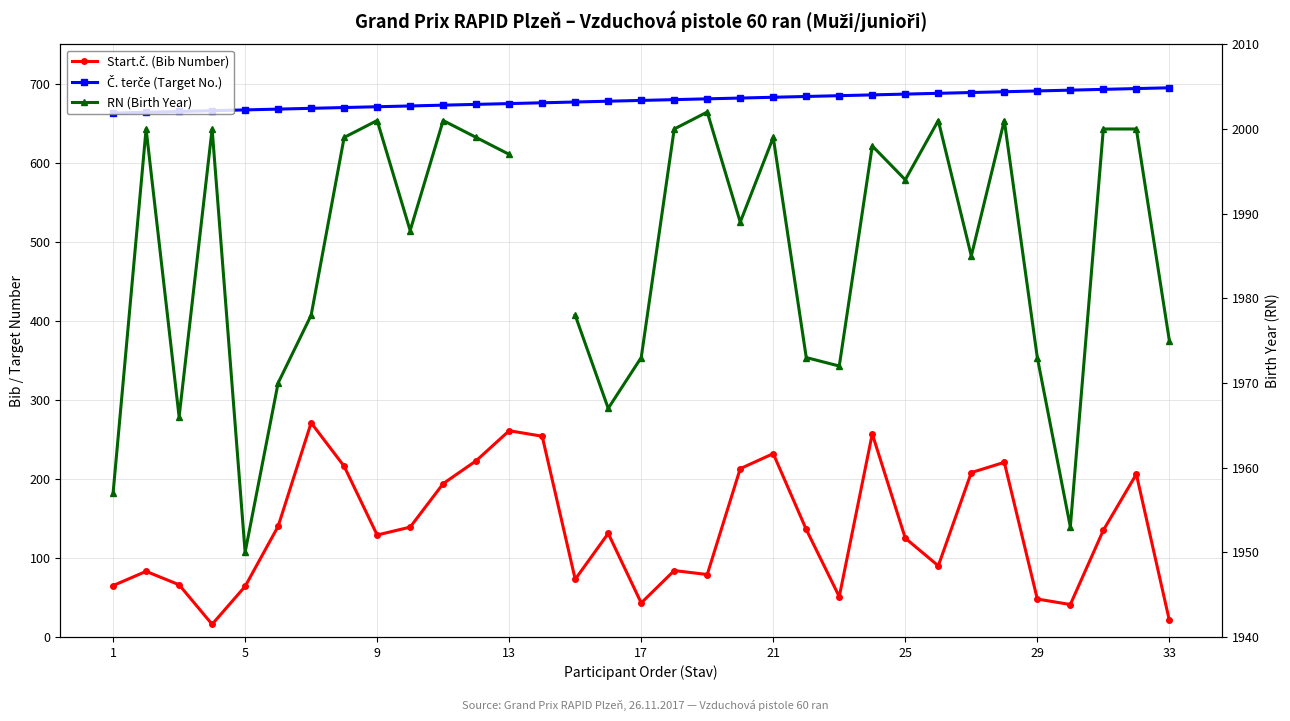

The value of Č. terče (Target No.) at 25 is 687.0. True or false?

True